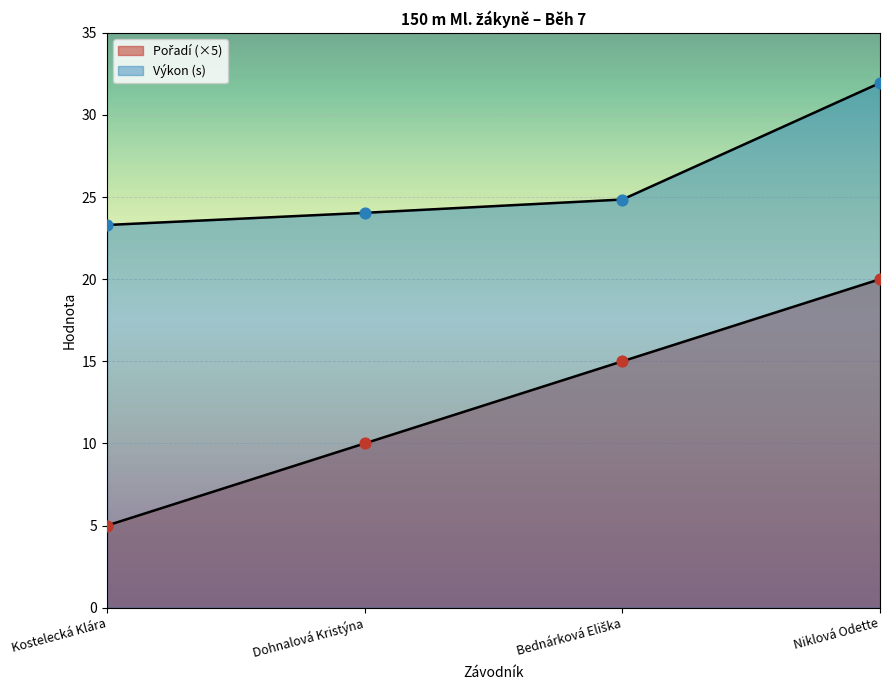

At how many categories does at least one series exceed 15?

4